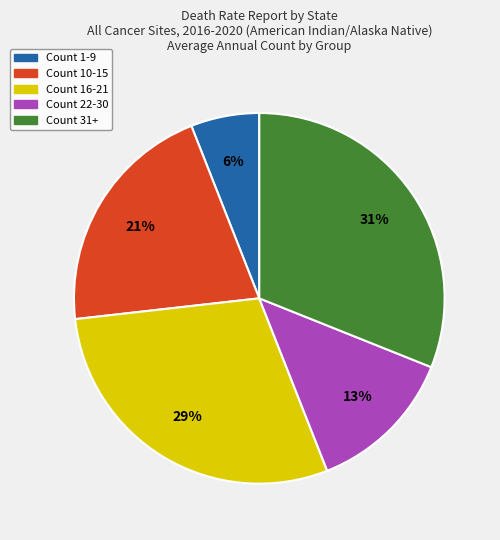

Is there a majority slice in this chart?

No